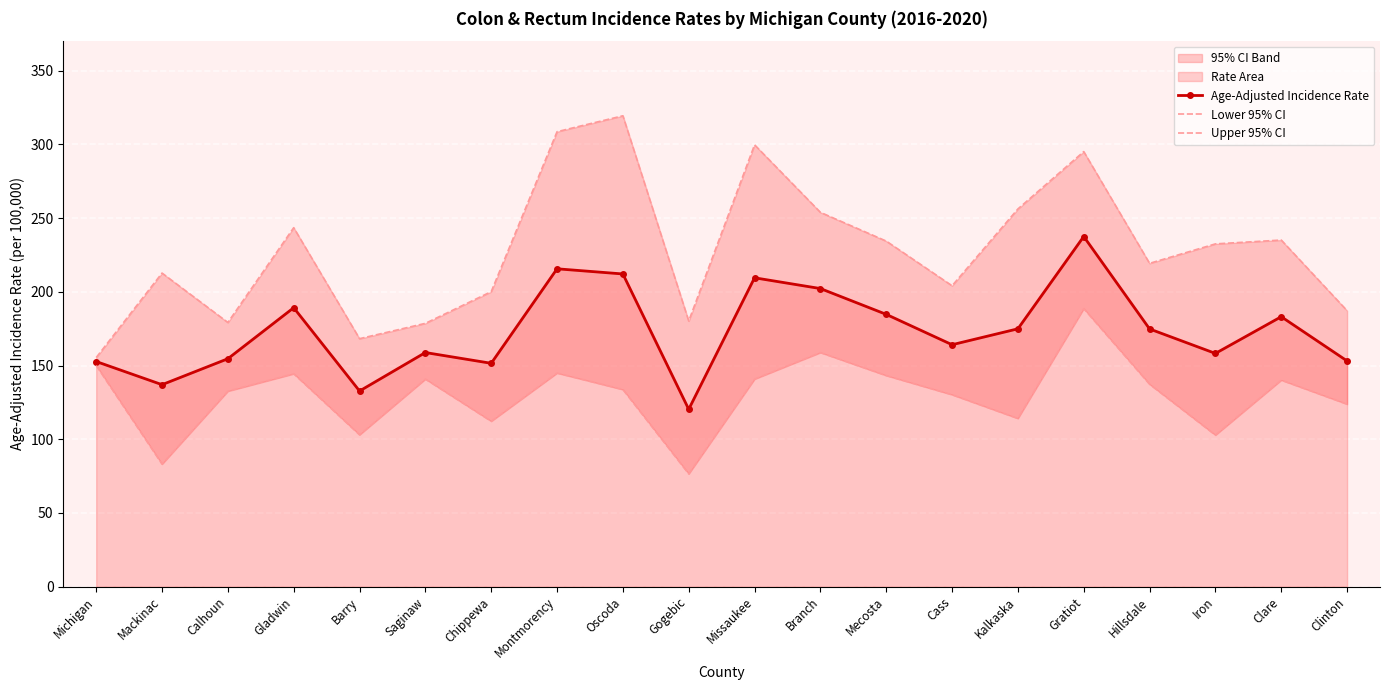

At which label does Lower 95% CI first exceed 137?

Michigan